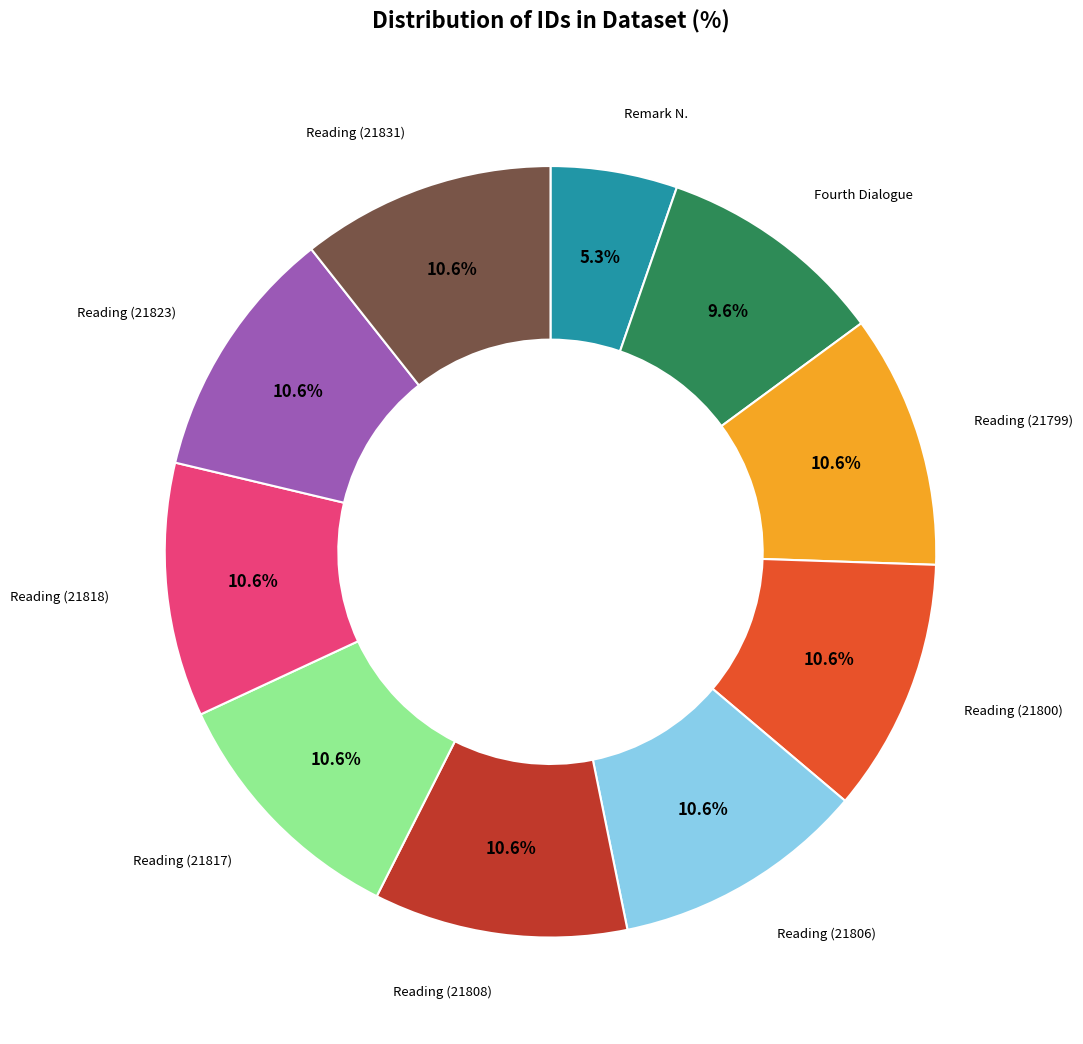

To the nearest percent, what percentage of the pie is Reading (21818)?

11%